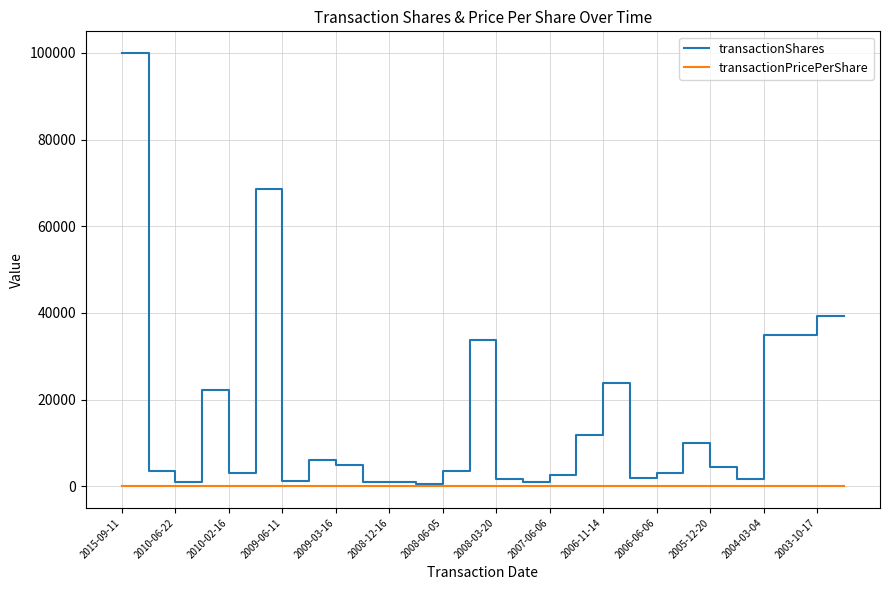

List the series in order of their overall mean, lowest first.

transactionPricePerShare, transactionShares